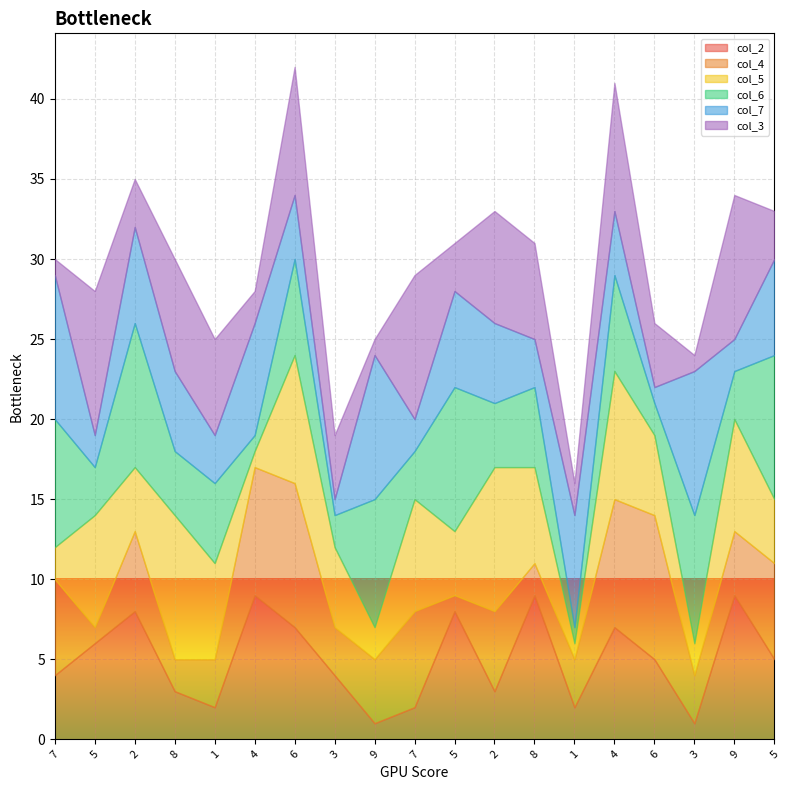

How many times do col_2 and col_4 cross each other?

12